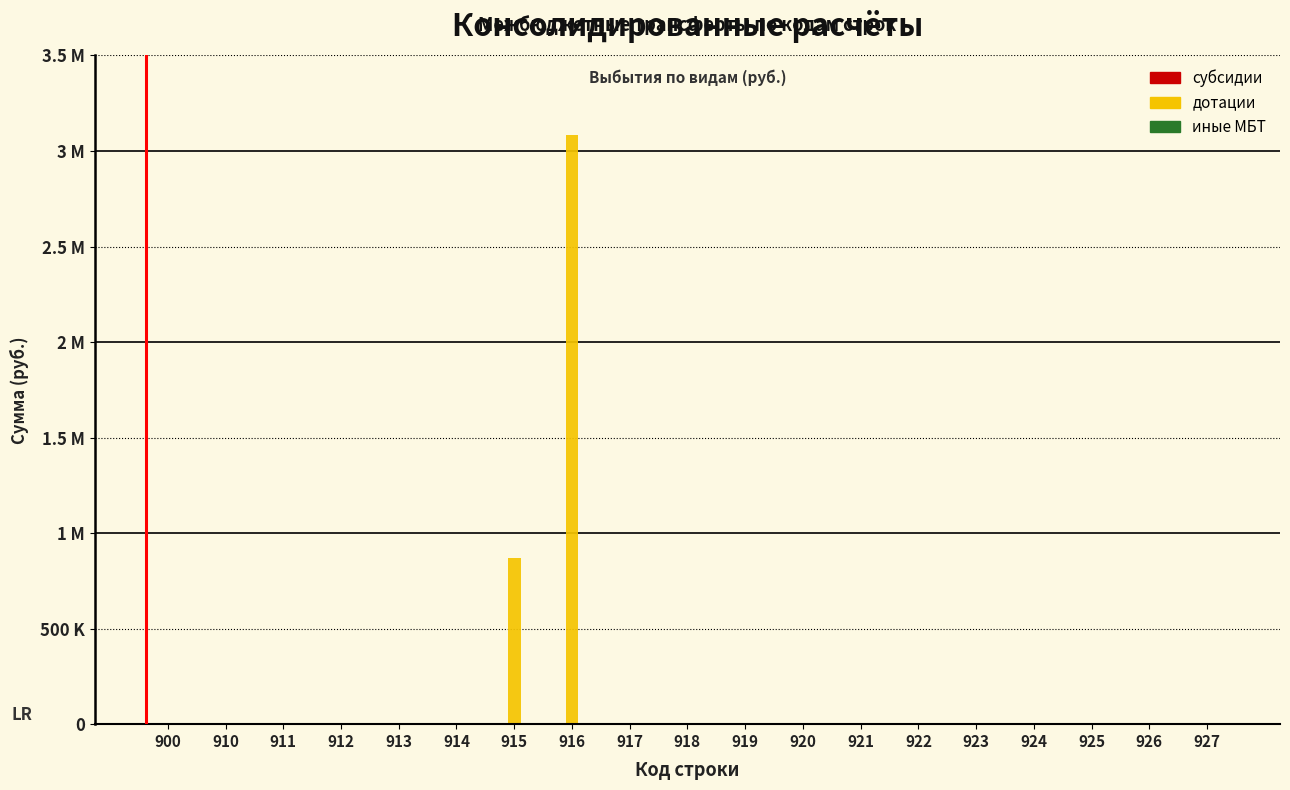

Are the bars horizontal?

No